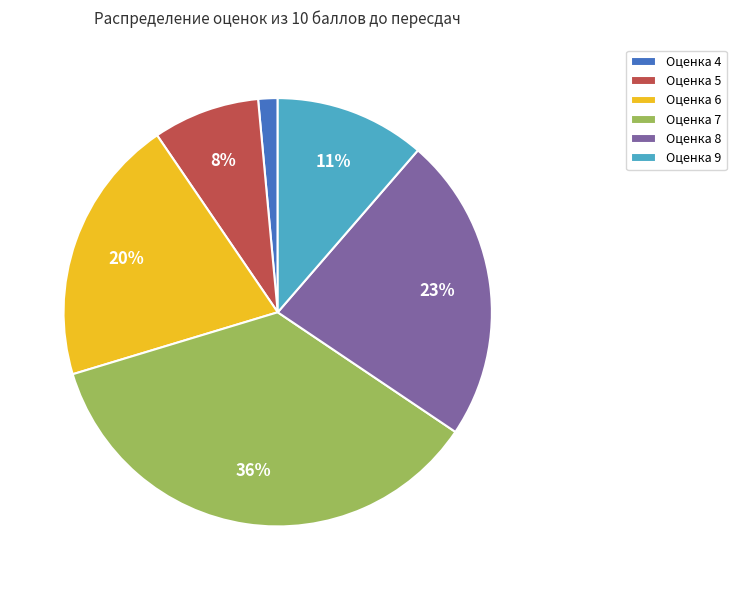

Which has a higher value, Оценка 7 or Оценка 8?

Оценка 7